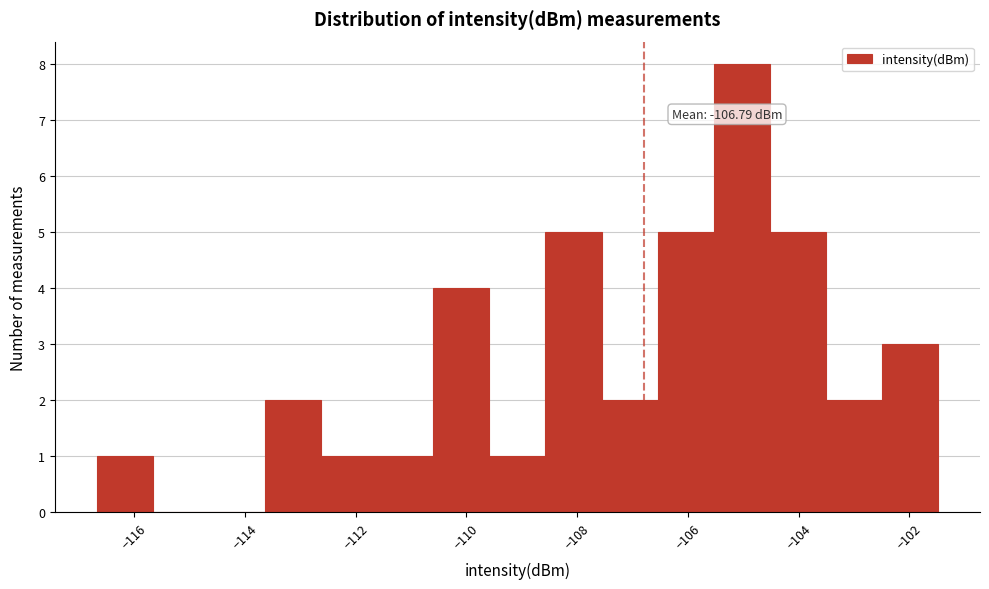

Which range on the x-axis has the tallest bar?

-105.6 to -104.6